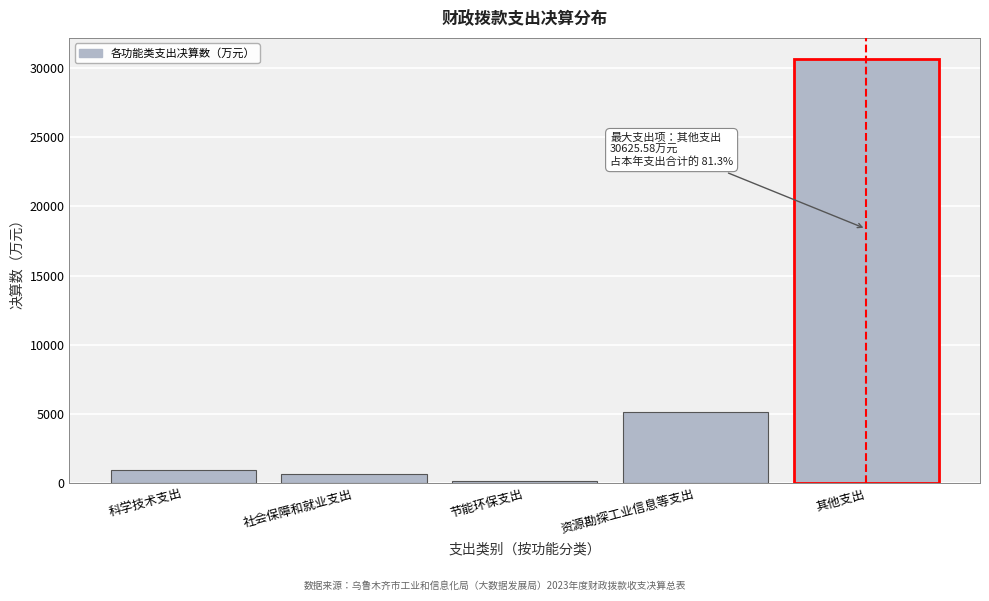

Reading left to right, extract all data points from this chart.

1000.0	650.1	203.3	5169.6	30625.6